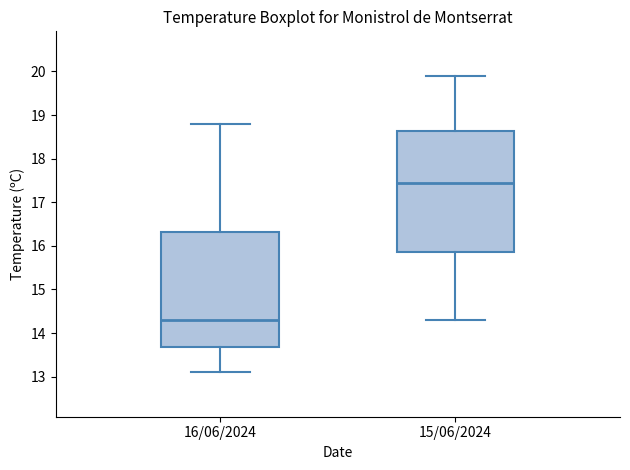

Reading left to right, read every box against the y-axis: the position of its median line, the range the box covers, and the ends of its whiskers. The values are not printed on the chart, so give them approximately, as read against the axis.

16/06/2024: median 14.3, box 13.7 to 16.3, whiskers 13.1 to 18.8
15/06/2024: median 17.5, box 15.9 to 18.6, whiskers 14.3 to 19.9